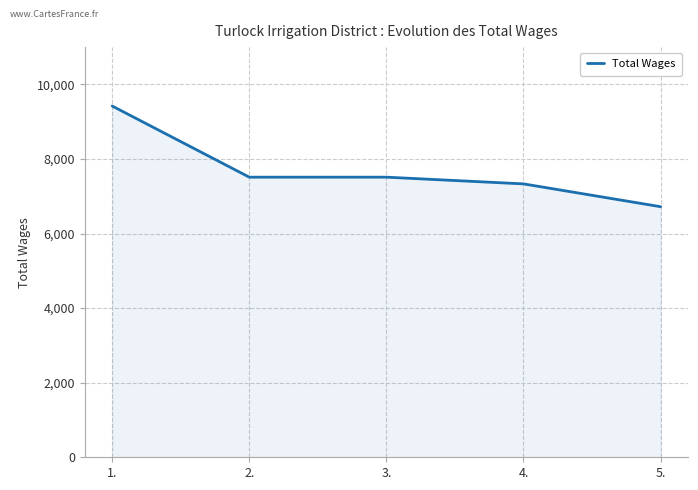

What is the ratio of the value at 1. to the value at 4.?

1.3